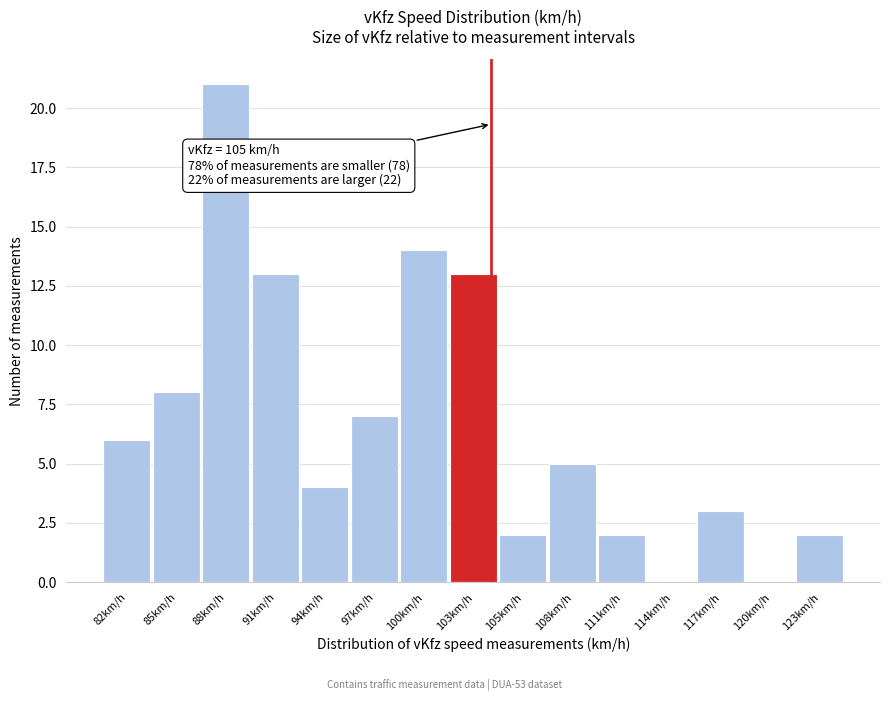

Reading left to right, extract all data points from this chart.

82km/h=6	85km/h=8	88km/h=21	91km/h=13	94km/h=4	97km/h=7	100km/h=14	103km/h=13	105km/h=2	108km/h=5	111km/h=2	114km/h=0	117km/h=3	120km/h=0	123km/h=2